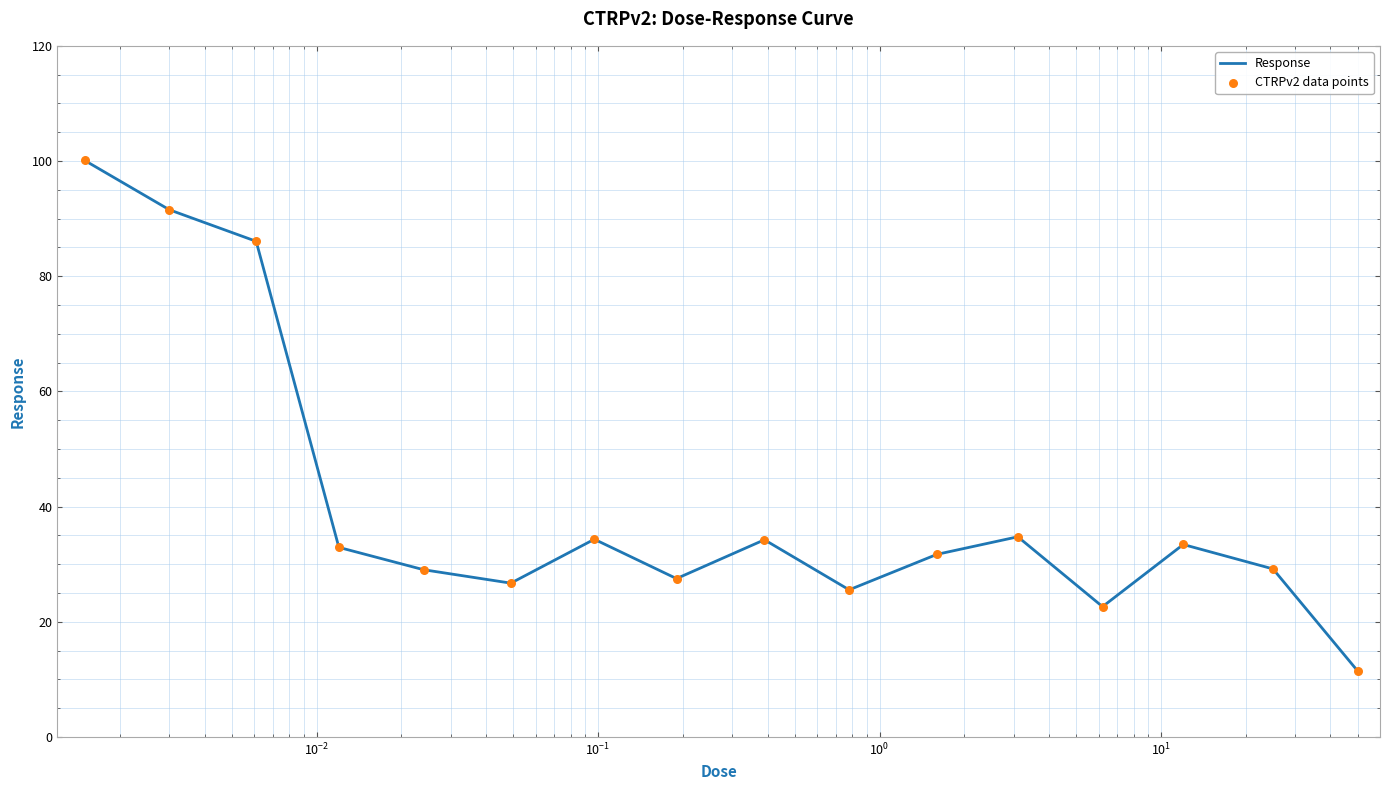

What is the greatest value displayed?

100.1